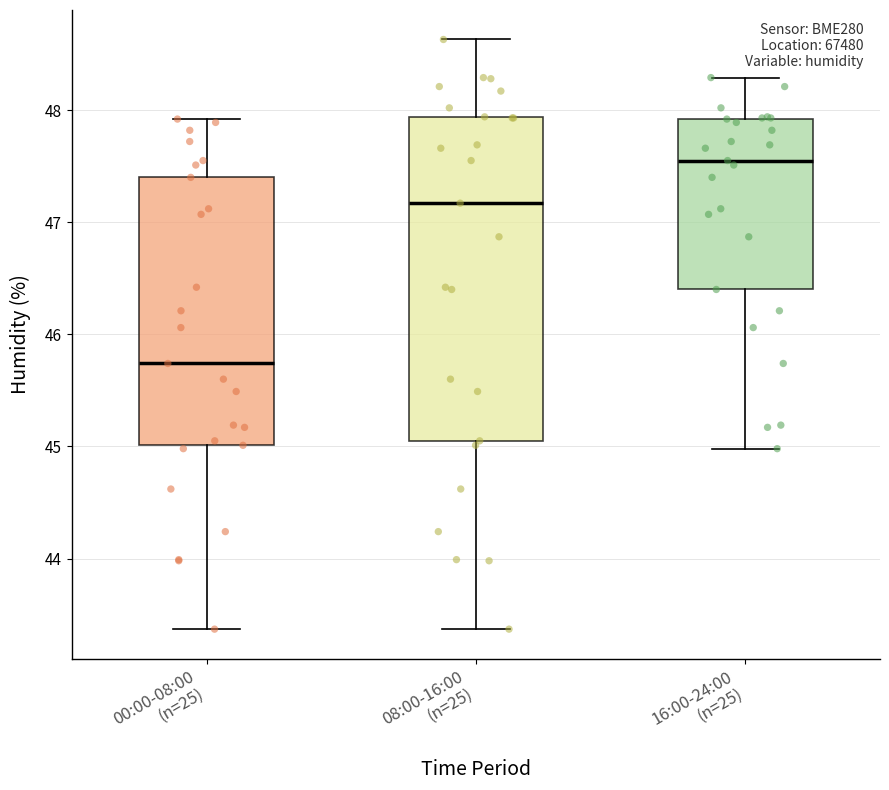

Which box has the lowest median line?

00:00-08:00 (n=25)